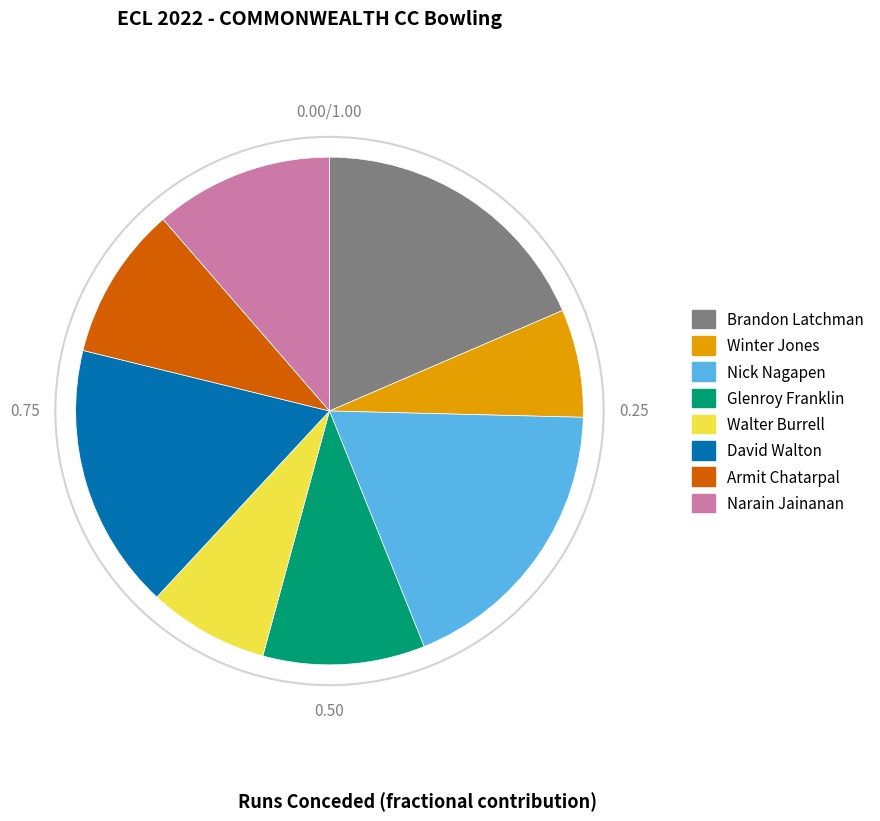

Is Glenroy Franklin the majority of the pie?

No